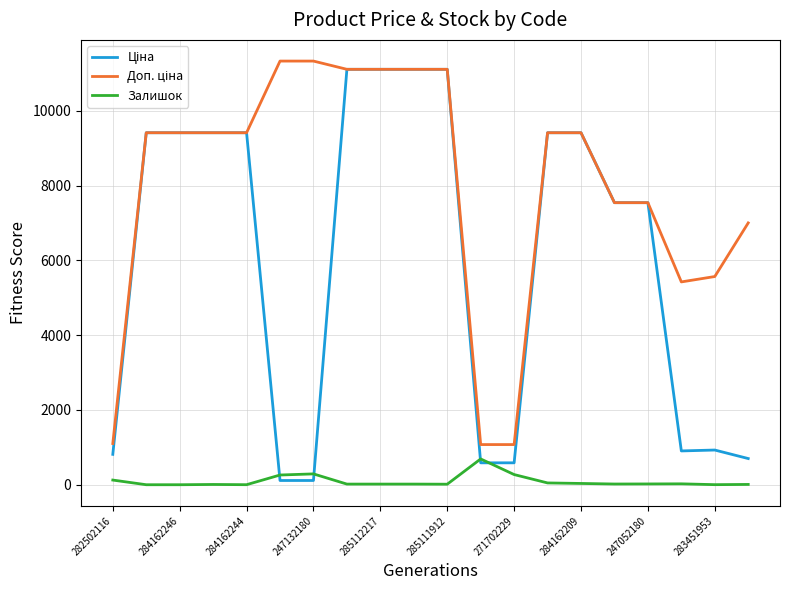

What is the maximum value shown in the chart?

11334.0